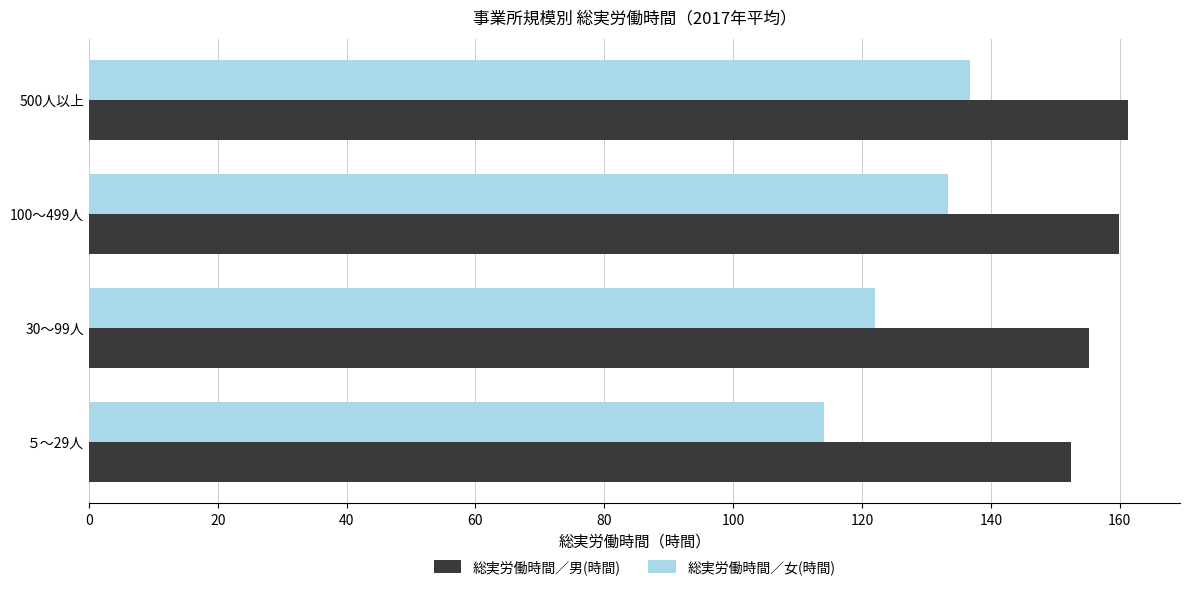

What are all the series names shown in the legend?

総実労働時間／男(時間), 総実労働時間／女(時間)